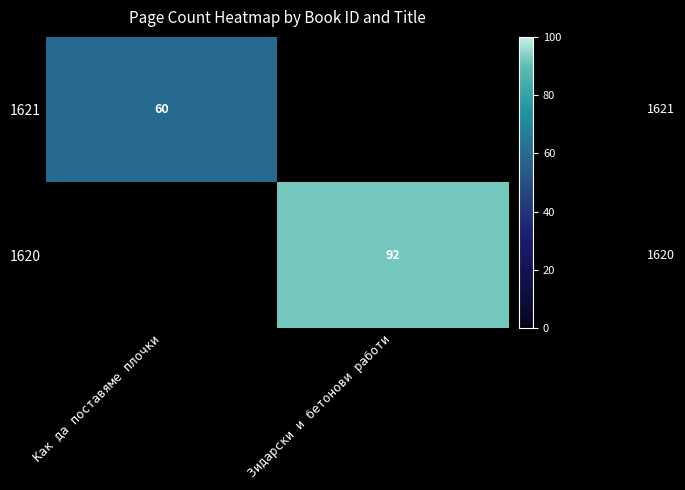

True or false: 1621 has a value of 31 at Как да поставяме плочки.

False